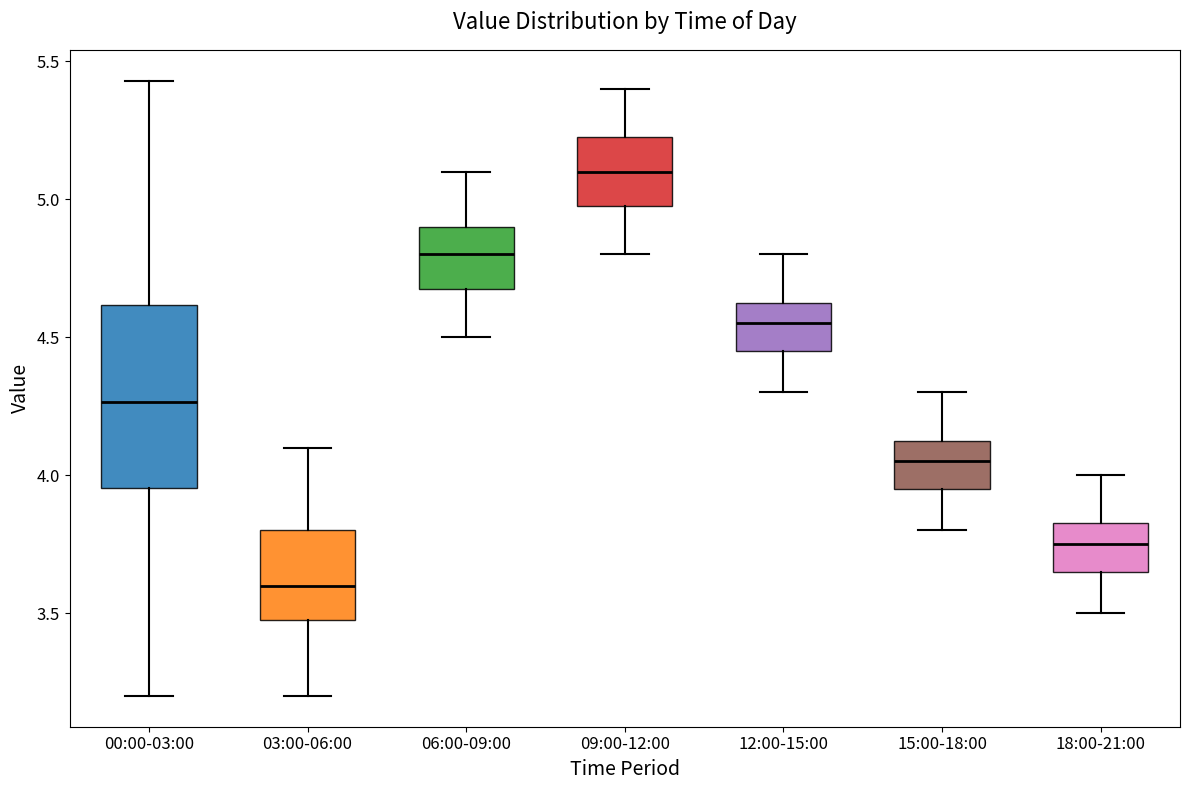

Reading left to right, read every box against the y-axis: the position of its median line, the range the box covers, and the ends of its whiskers. The values are not printed on the chart, so give them approximately, as read against the axis.

00:00-03:00: median 4.25, box 3.95 to 4.60, whiskers 3.20 to 5.45
03:00-06:00: median 3.60, box 3.50 to 3.80, whiskers 3.20 to 4.10
06:00-09:00: median 4.80, box 4.70 to 4.90, whiskers 4.50 to 5.10
09:00-12:00: median 5.10, box 5.00 to 5.25, whiskers 4.80 to 5.40
12:00-15:00: median 4.55, box 4.45 to 4.65, whiskers 4.30 to 4.80
15:00-18:00: median 4.05, box 3.95 to 4.15, whiskers 3.80 to 4.30
18:00-21:00: median 3.75, box 3.65 to 3.85, whiskers 3.50 to 4.00